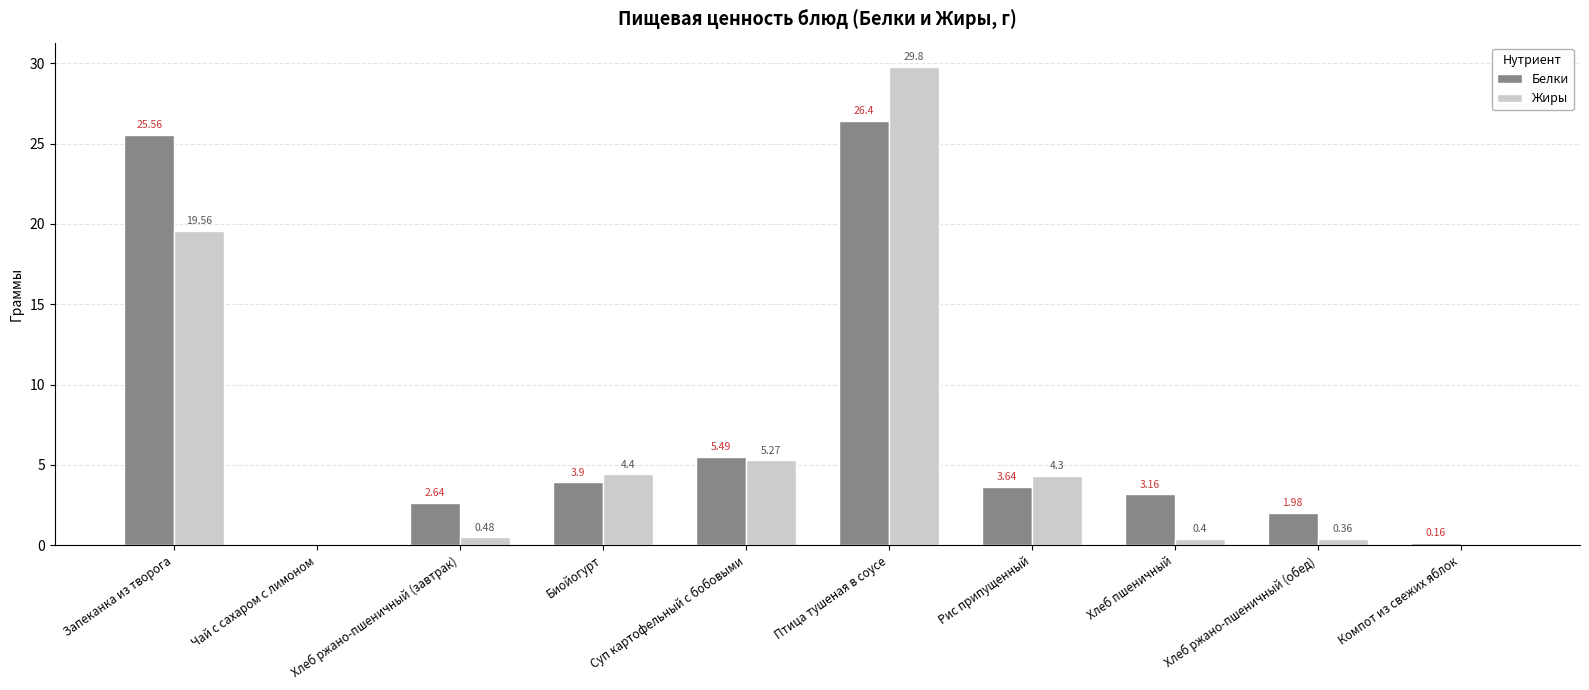

At which category does the chart reach its peak across all series?

Птица тушеная в соусе